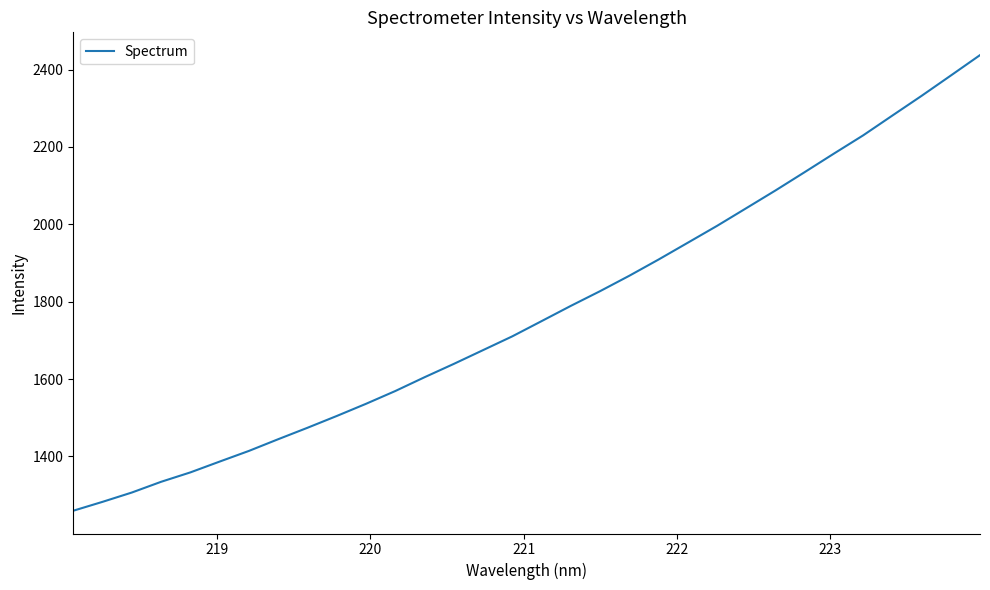

True or false: the data has more than 2 interior local peaks.

False